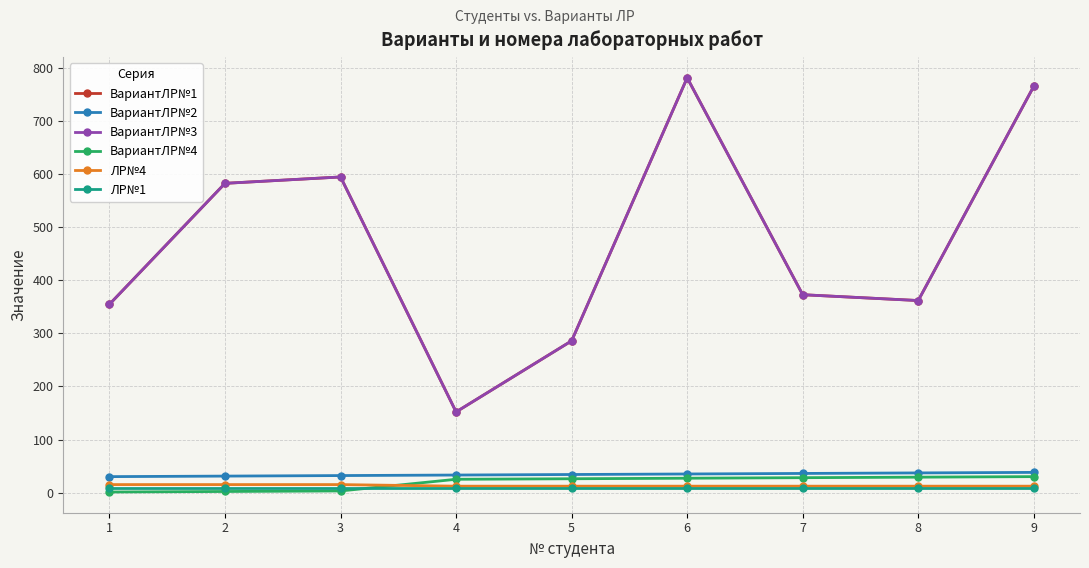

Does the chart have visible grid lines?

Yes